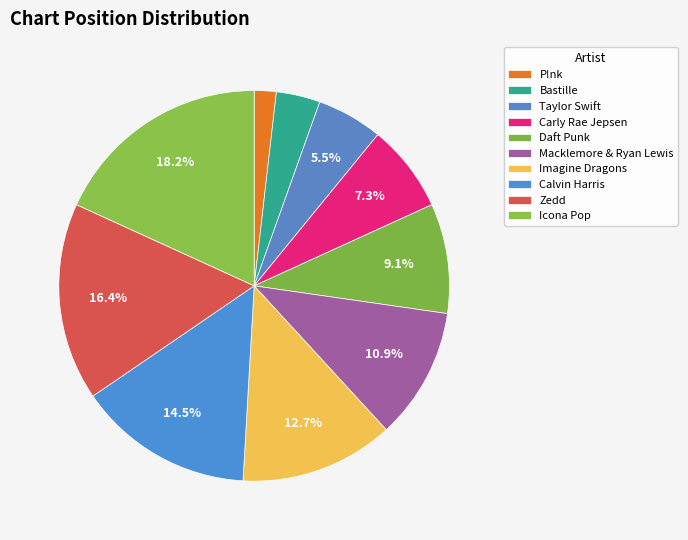

Rank the categories by value from lowest to highest.

P!nk, Bastille, Taylor Swift, Carly Rae Jepsen, Daft Punk, Macklemore & Ryan Lewis, Imagine Dragons, Calvin Harris, Zedd, Icona Pop